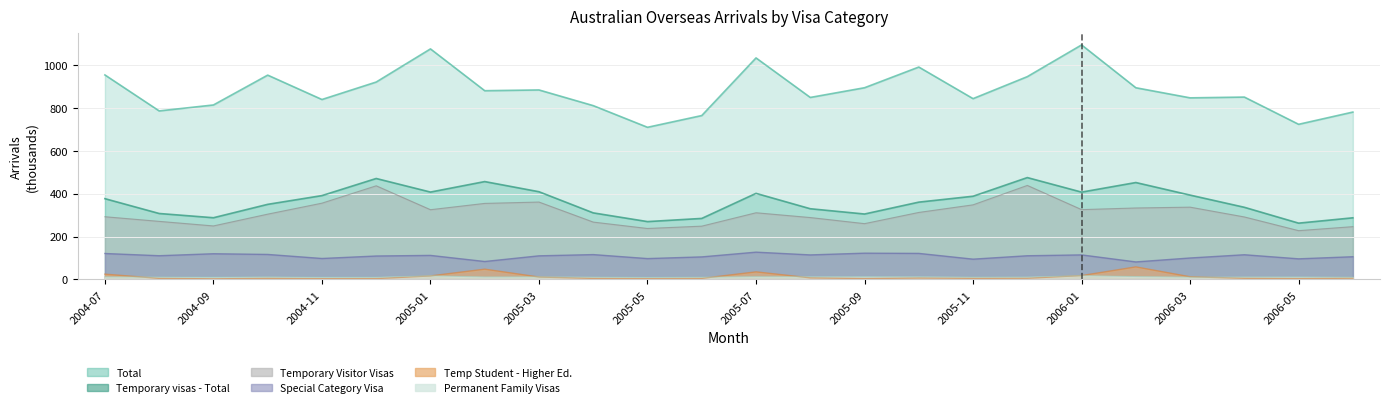

At 2006-04, list the series in order from largest to smallest.

Total, Temporary visas - Total, Temporary Visitor Visas, Special Category Visa, Permanent Family Visas, Temporary Student Visas - Higher Educ.